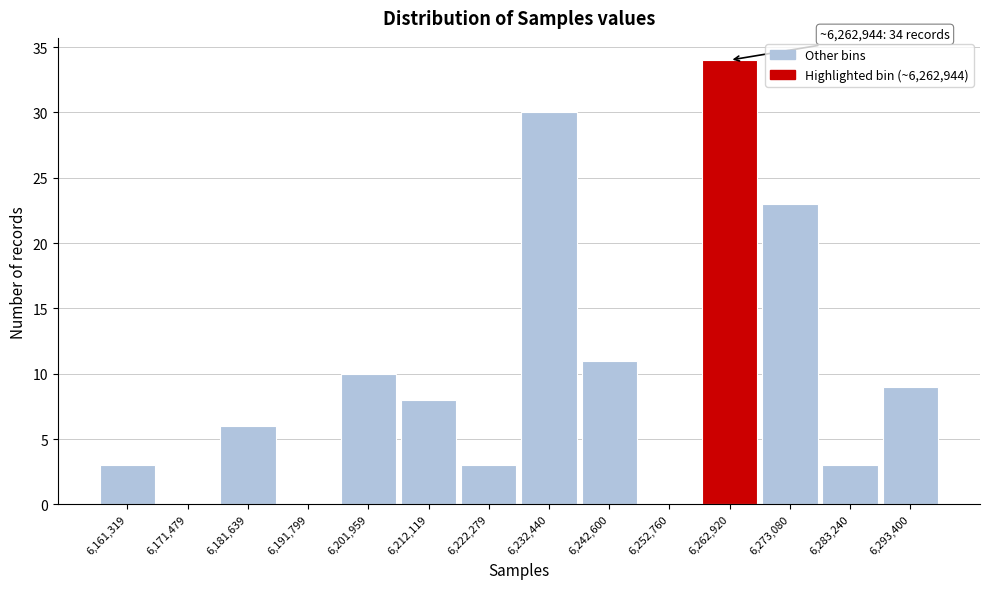

Reading right to left, transcribe all the data shown in this chart.

6,293,400=9	6,283,240=3	6,273,080=23	6,262,920=34	6,252,760=0	6,242,600=11	6,232,440=30	6,222,279=3	6,212,119=8	6,201,959=10	6,191,799=0	6,181,639=6	6,171,479=0	6,161,319=3